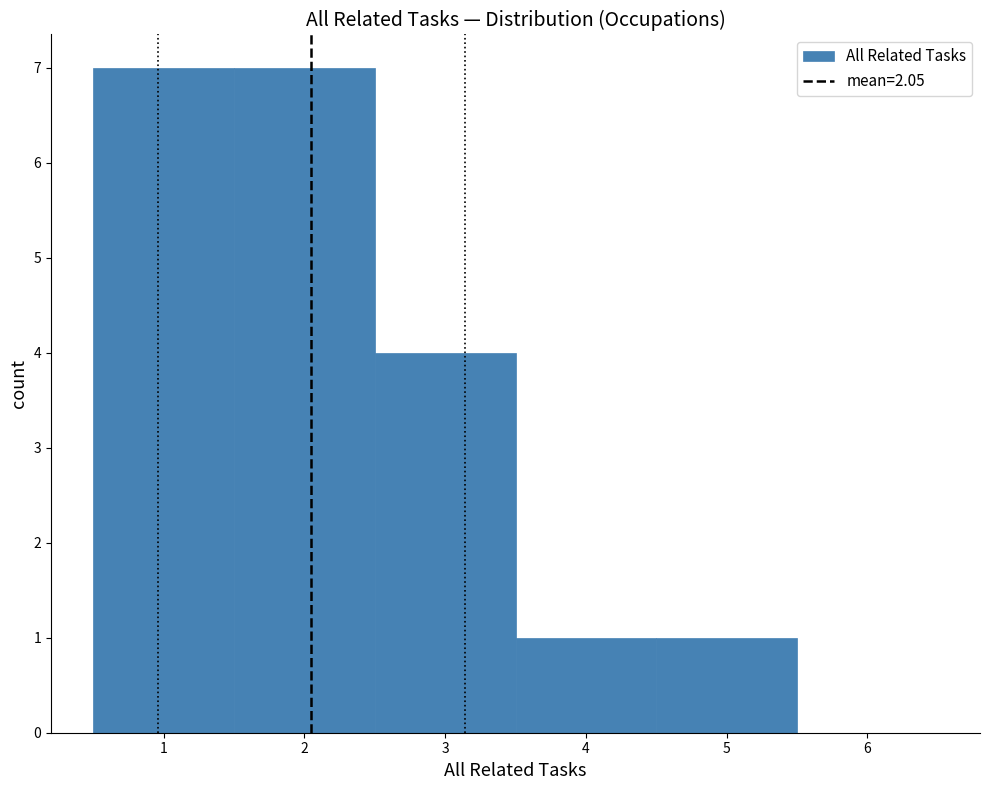

What is the height of the bar covering 3.5 to 4.5 on the x-axis? The values are not printed on the chart, so give them approximately, as read against the axis.

1